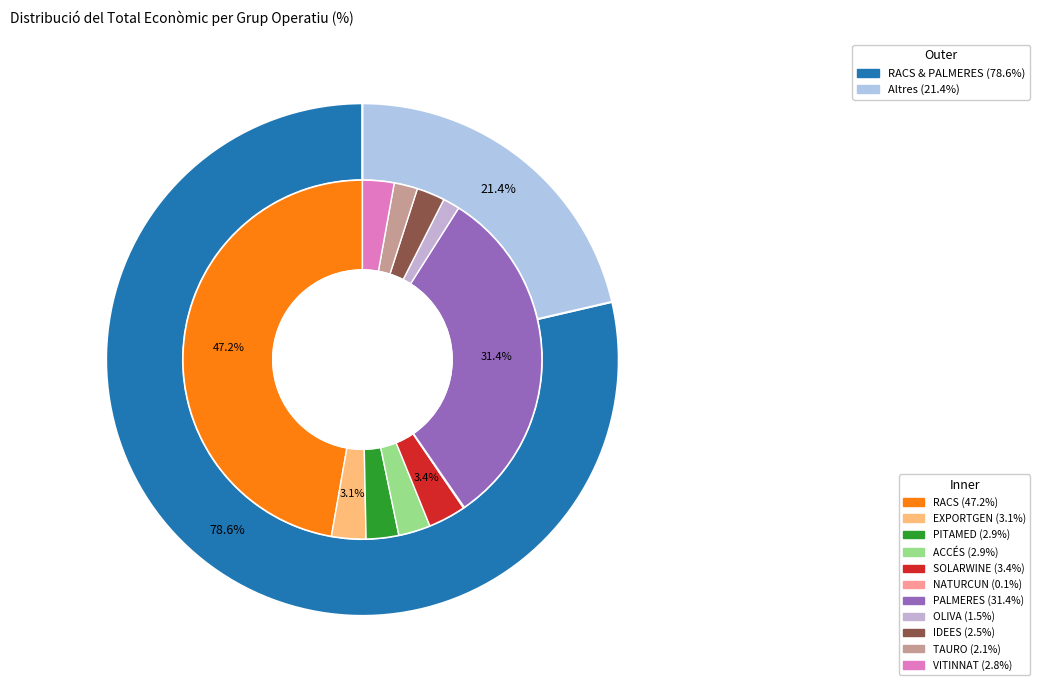

How many slices are in this pie chart?

11